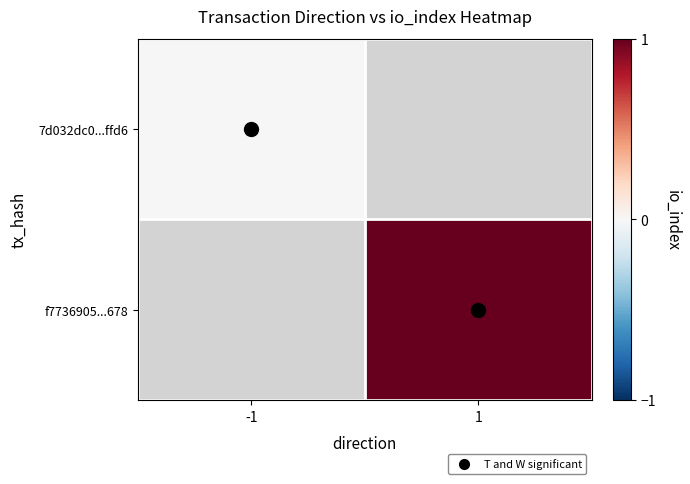

At how many categories does at least one series exceed 0?

1